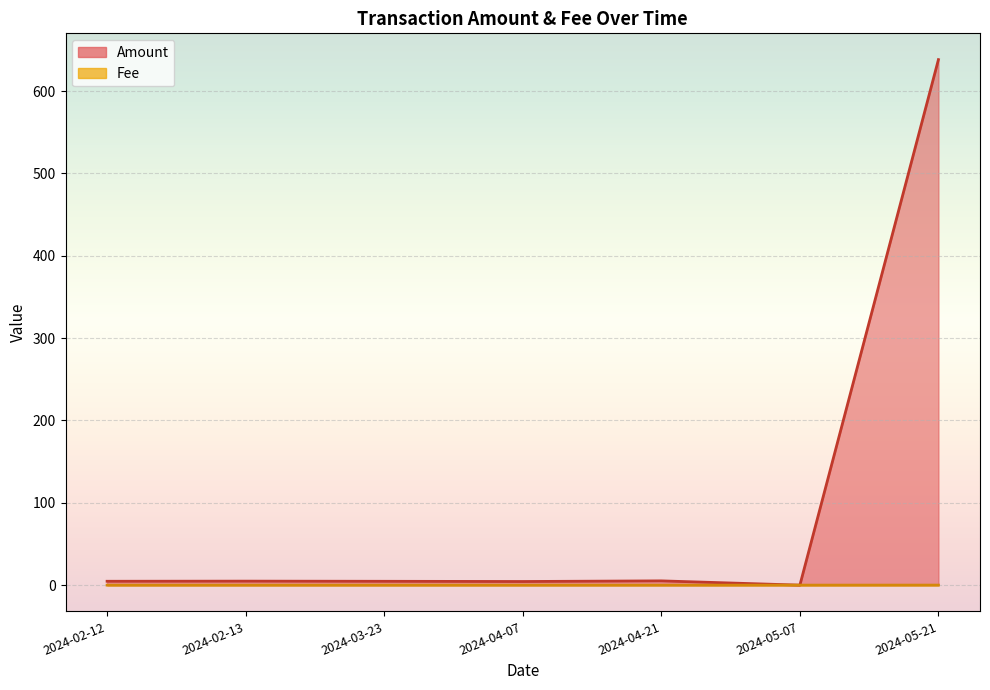

At 2024-04-07, list the series in order from smallest to largest.

Fee, Amount